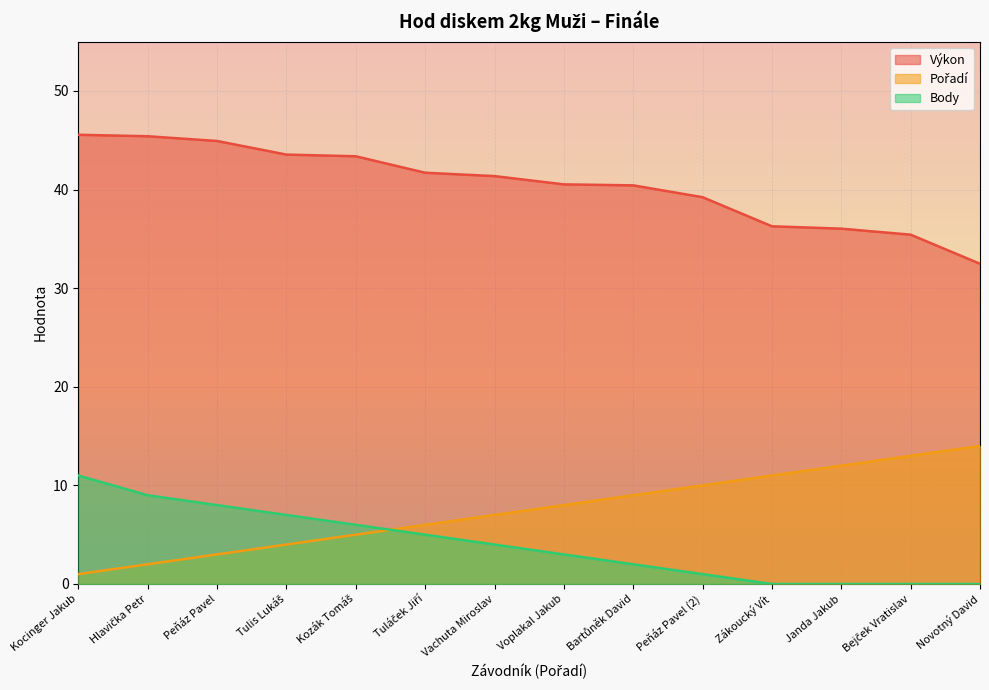

What are all the series names shown in the legend?

Výkon, Pořadí, Body